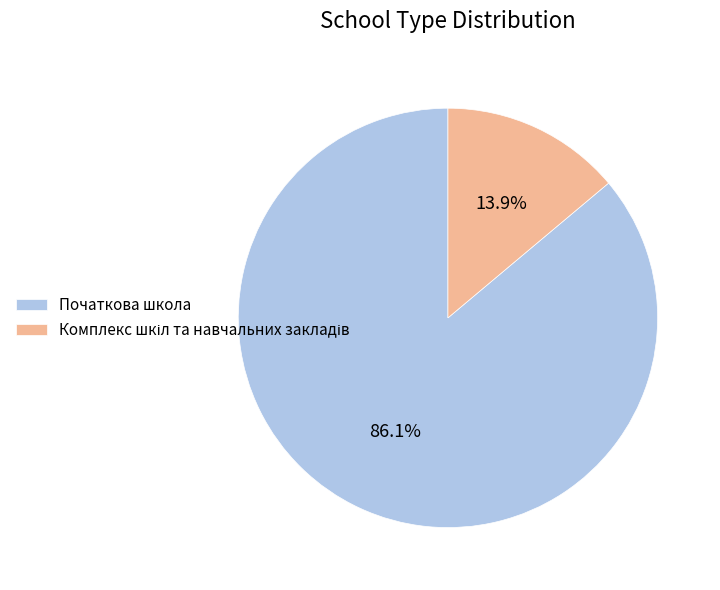

How many segments does this pie chart have?

2